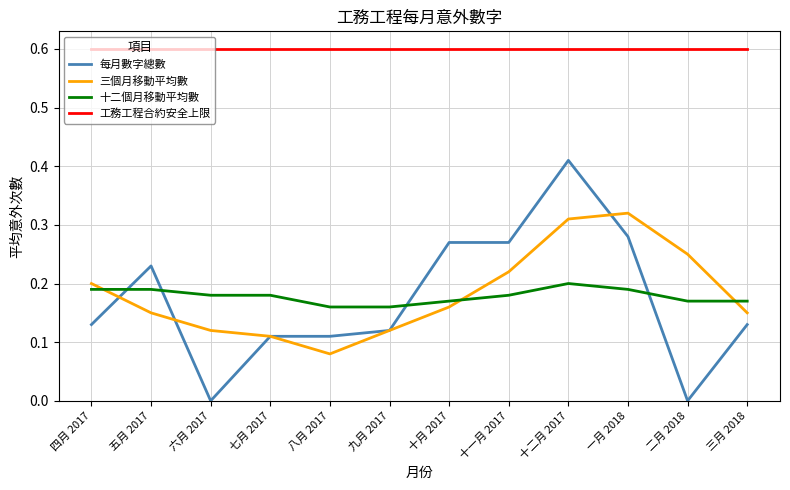

At 二月 2018, list the series in order from largest to smallest.

工務工程合約安全上限, 三個月移動平均數, 十二個月移動平均數, 每月數字總數